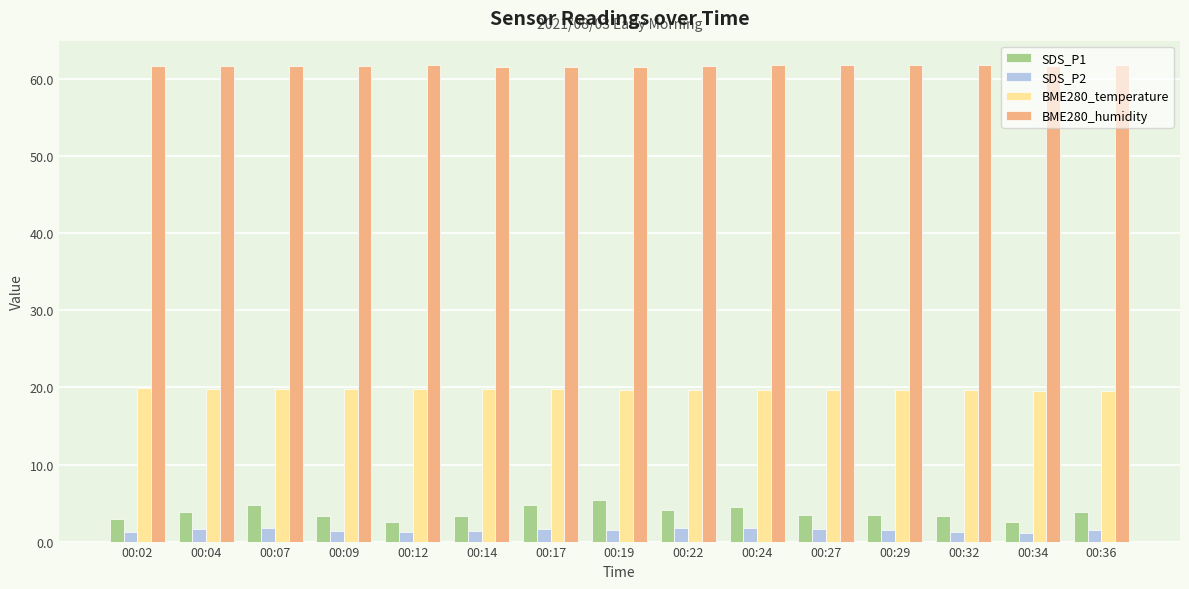

How many bars are there in total?

60